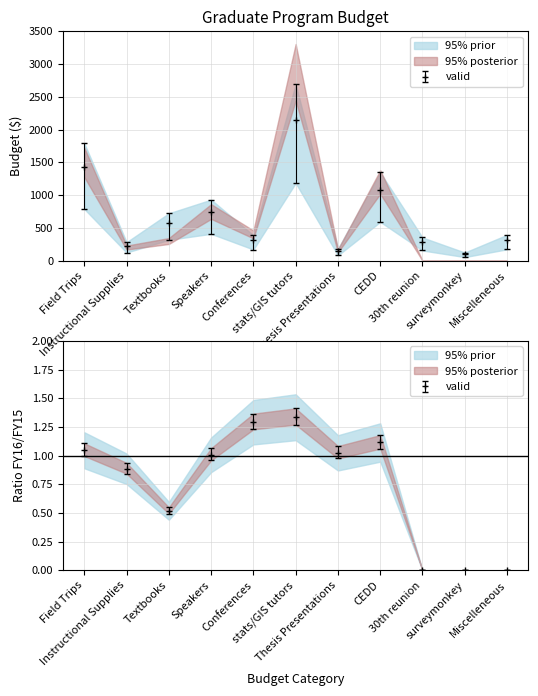

What position from the right is Speakers?

8